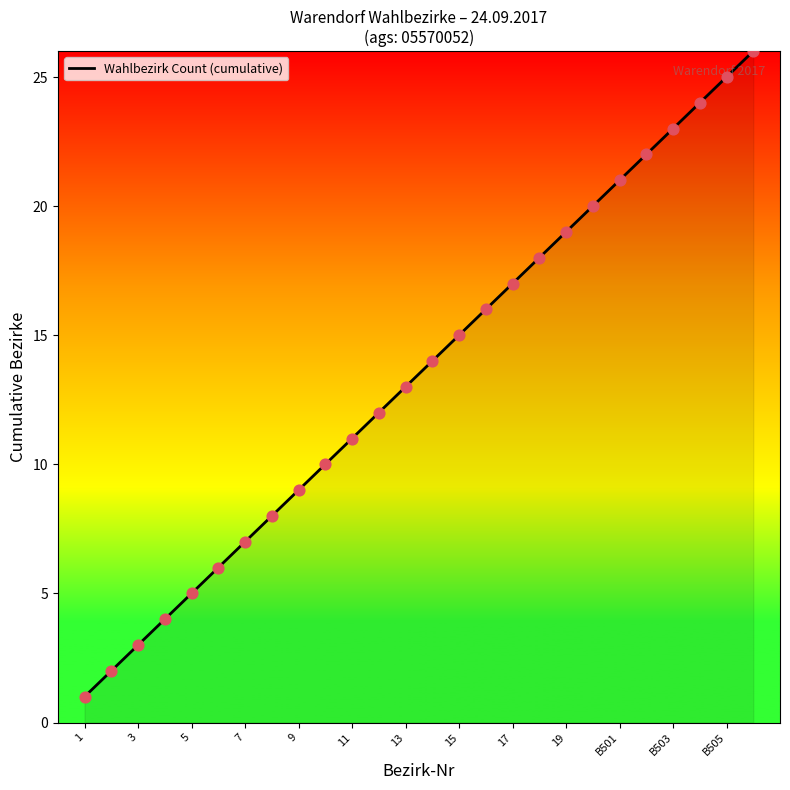

What is the difference between the maximum and minimum values?

25